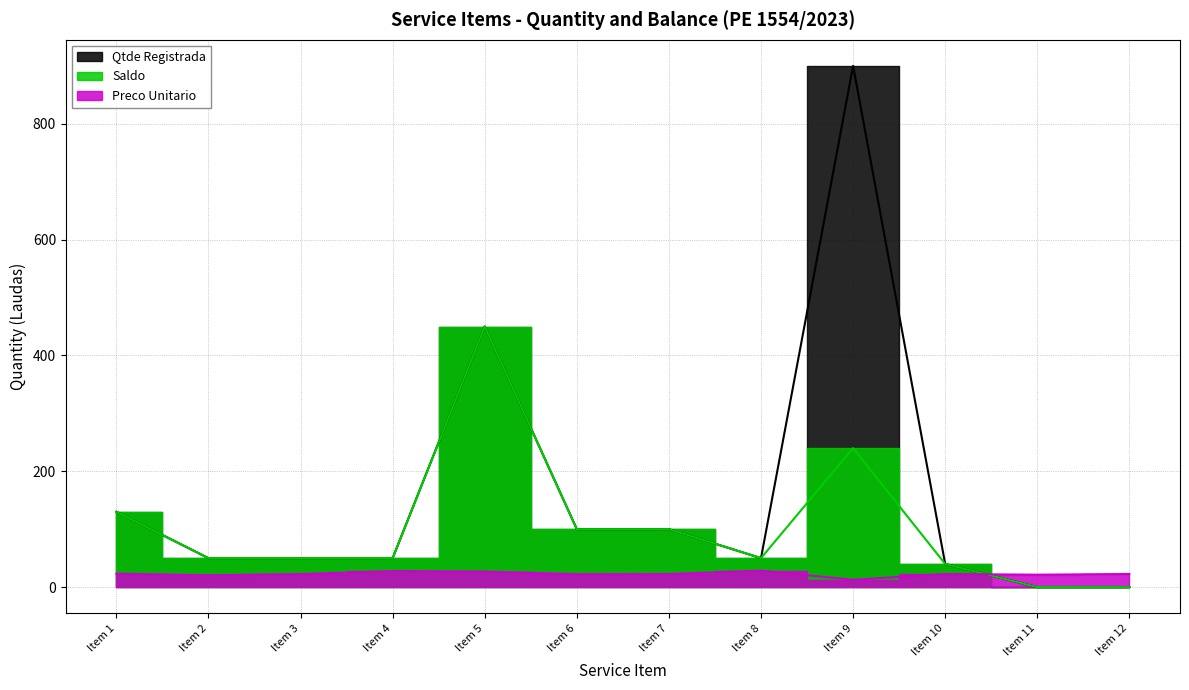

Which series changed the most between Item 10 and Item 12?

Qtde Registrada